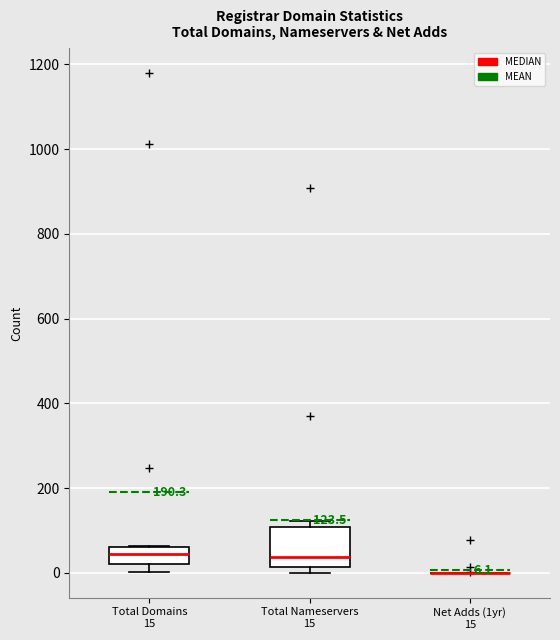

Which box is the tallest, from its lower edge to its upper edge?

Total Nameservers 15